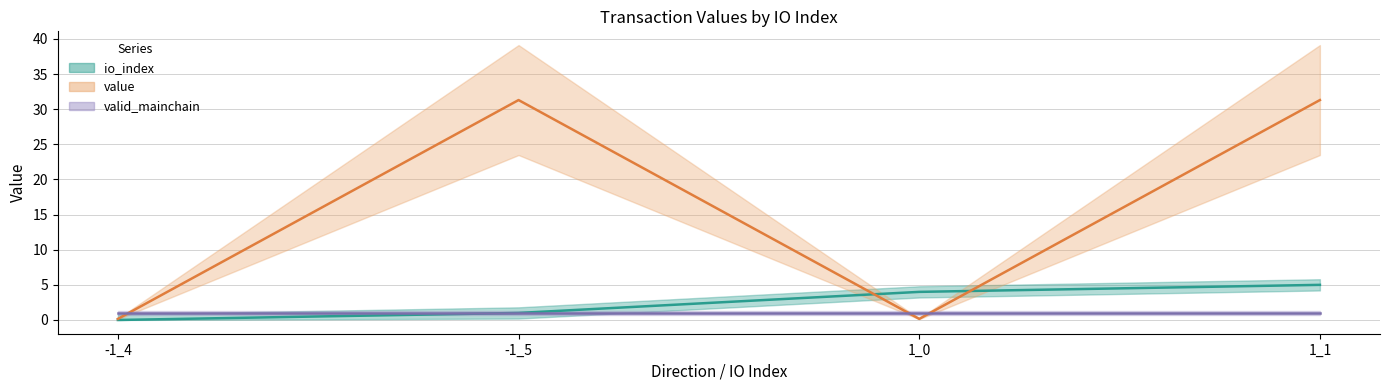

True or false: value has a value of 31.3 at 1_1.

True